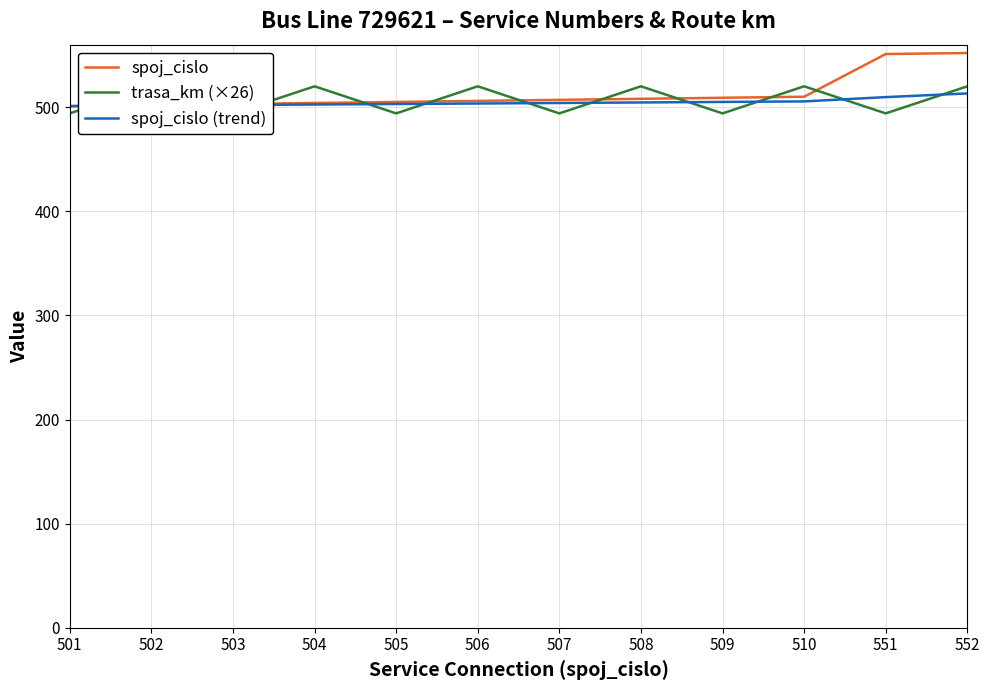

Between 507 and 503, which is larger?

507